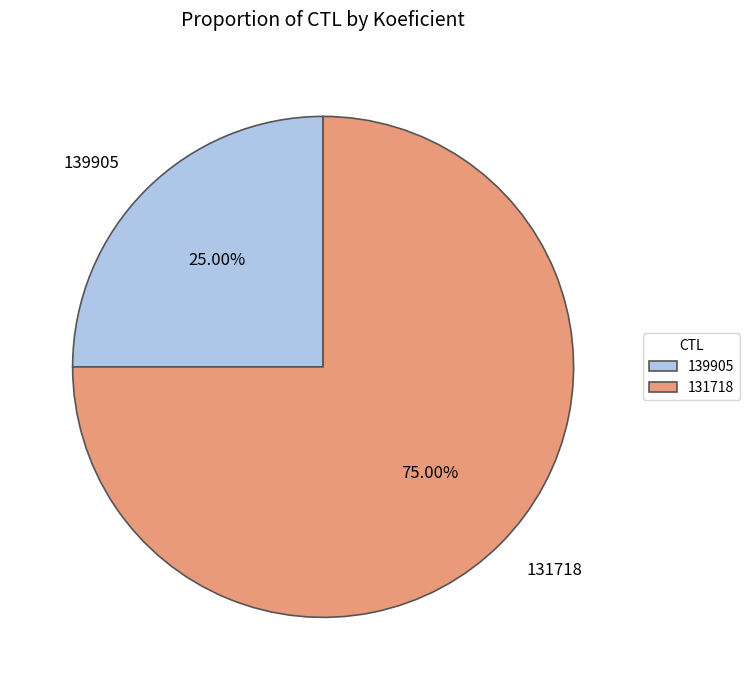

To the nearest percent, what is the combined percentage of 139905 and 131718?

100%